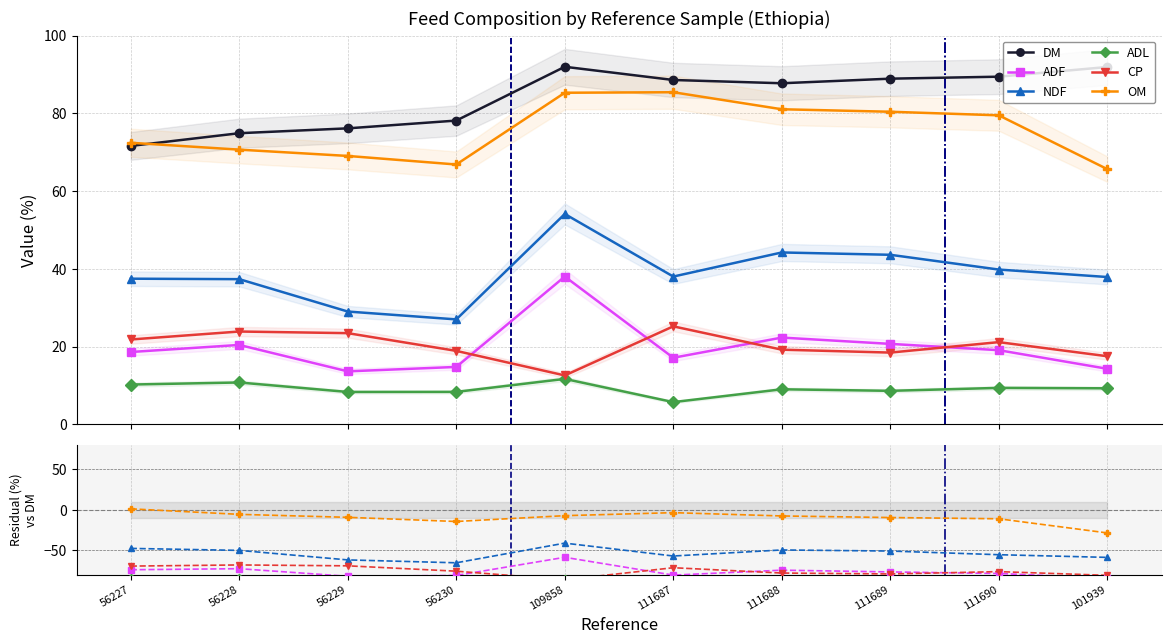

True or false: ADF has a value of -121.5 at 56228.

False